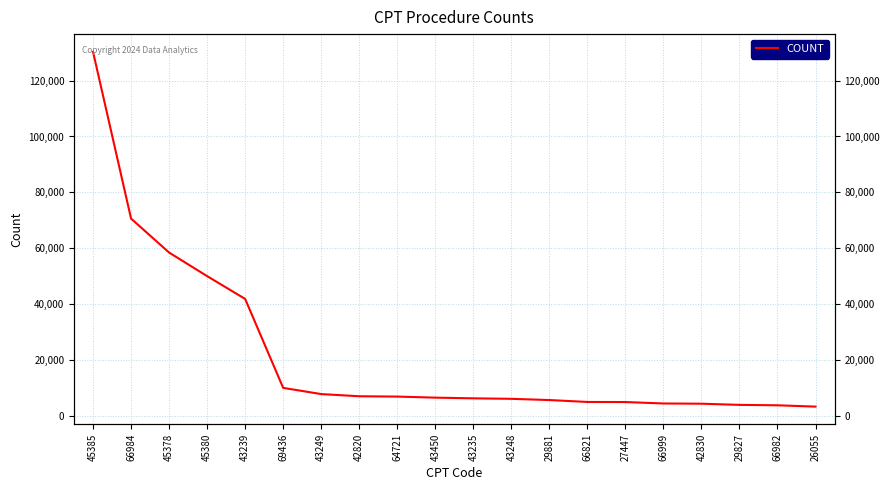

At which category does the chart reach its minimum across all series?

26055